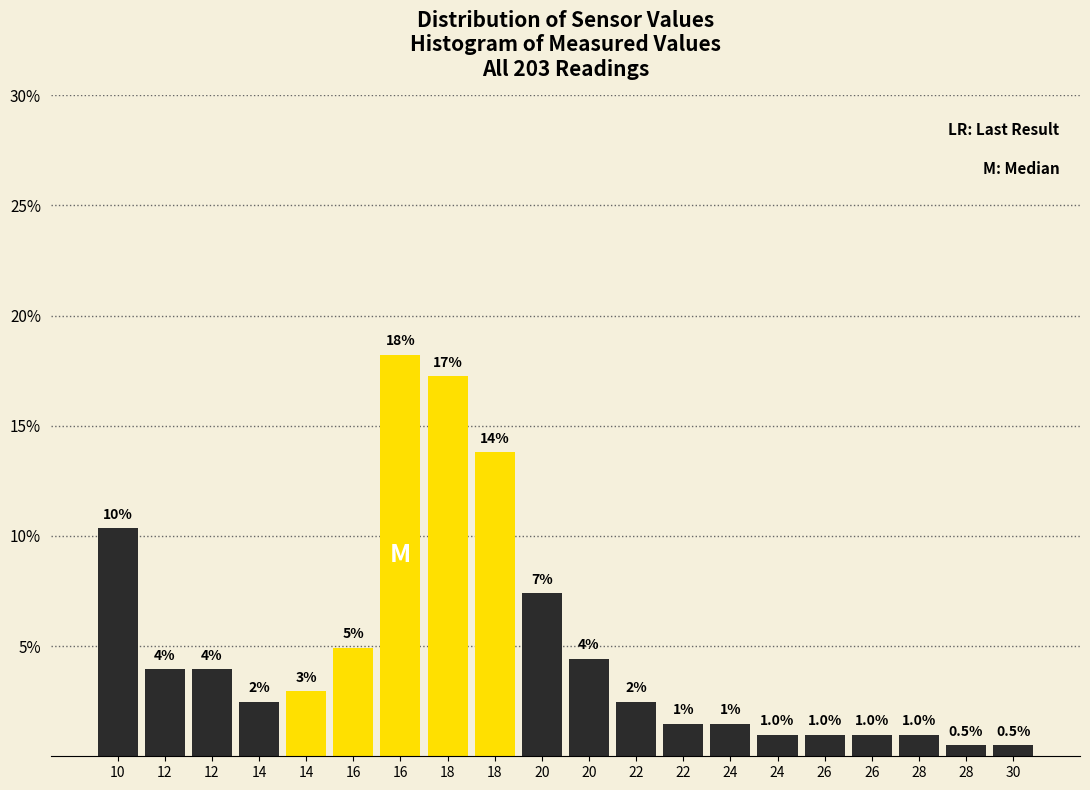

How many bars are there in total?

20